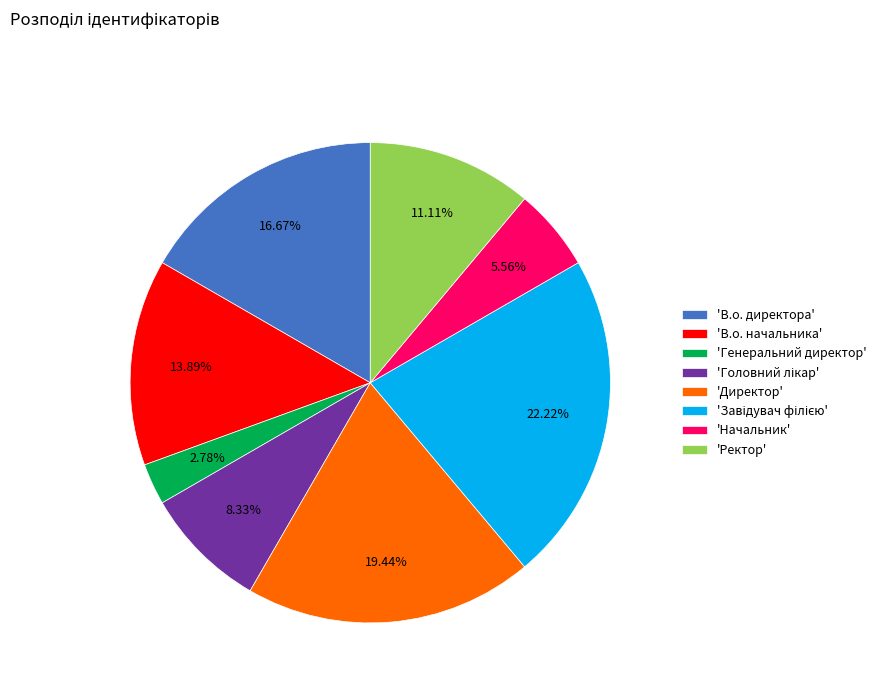

Combined, do 'В.о. директора' and 'Начальник' account for over 50%?

No